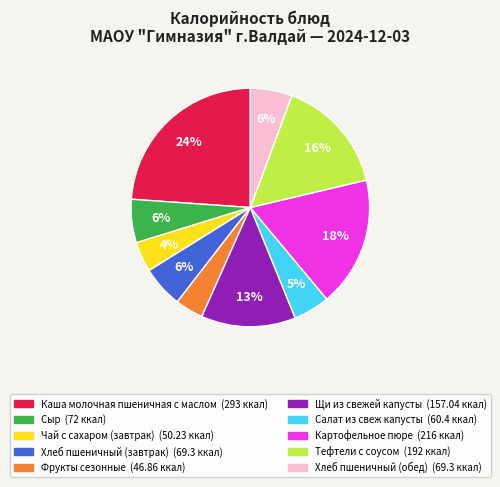

Do Тефтели с соусом and Щи из свежей капусты together represent more than half of the pie?

No